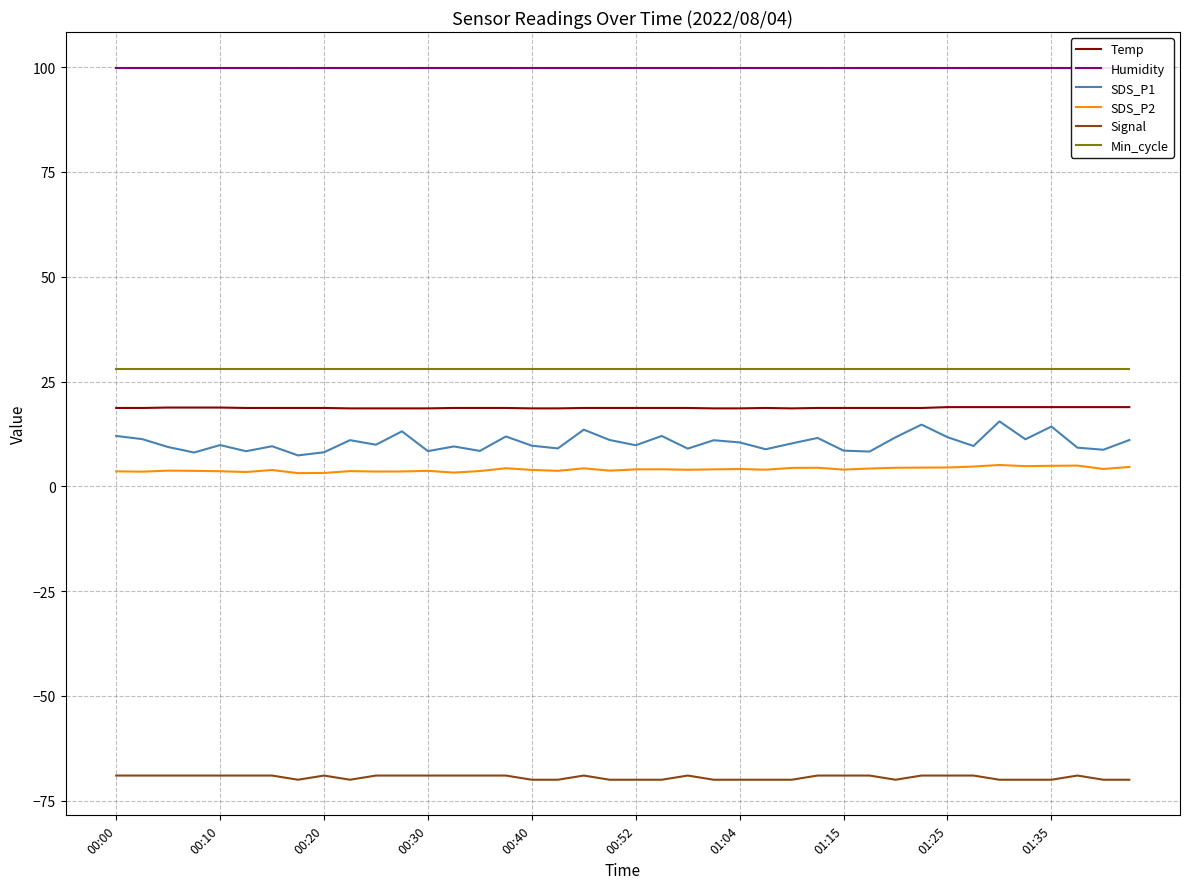

Reading left to right, what are all the values shown in this chart?

Temp: 18.7	18.7	18.8	18.8	18.8	18.7	18.7	18.7	18.7	18.6	18.6	18.6	18.6	18.7	18.7	18.7	18.6	18.6	18.7	18.7	18.7	18.7	18.7	18.6	18.6	18.7	18.6	18.7	18.7	18.7	18.7	18.7	18.9	18.9	18.9	18.9	18.9	18.9	18.9	18.9
Humidity: 99.9	99.9	99.9	99.9	99.9	99.9	99.9	99.9	99.9	99.9	99.9	99.9	99.9	99.9	99.9	99.9	99.9	99.9	99.9	99.9	99.9	99.9	99.9	99.9	99.9	99.9	99.9	99.9	99.9	99.9	99.9	99.9	99.9	99.9	99.9	99.9	99.9	99.9	99.9	99.9
SDS_P1: 12.0	11.3	9.4	8.1	9.8	8.4	9.6	7.4	8.1	11.0	9.9	13.1	8.4	9.5	8.4	11.9	9.7	9.1	13.5	11.1	9.8	12.0	9.0	11.0	10.5	8.8	10.2	11.6	8.5	8.3	11.7	14.7	11.7	9.6	15.5	11.2	14.3	9.2	8.7	11.1
SDS_P2: 3.6	3.5	3.8	3.7	3.6	3.4	3.9	3.1	3.2	3.6	3.5	3.5	3.7	3.3	3.6	4.3	3.9	3.7	4.3	3.8	4.0	4.1	4.0	4.0	4.1	4.0	4.4	4.4	4.0	4.2	4.4	4.5	4.5	4.7	5.1	4.8	4.9	5.0	4.2	4.6
Signal: -69.0	-69.0	-69.0	-69.0	-69.0	-69.0	-69.0	-70.0	-69.0	-70.0	-69.0	-69.0	-69.0	-69.0	-69.0	-69.0	-70.0	-70.0	-69.0	-70.0	-70.0	-70.0	-69.0	-70.0	-70.0	-70.0	-70.0	-69.0	-69.0	-69.0	-70.0	-69.0	-69.0	-69.0	-70.0	-70.0	-70.0	-69.0	-70.0	-70.0
Min_cycle: 28.0	28.0	28.0	28.0	28.0	28.0	28.0	28.0	28.0	28.0	28.0	28.0	28.0	28.0	28.0	28.0	28.0	28.0	28.0	28.0	28.0	28.0	28.0	28.0	28.0	28.0	28.0	28.0	28.0	28.0	28.0	28.0	28.0	28.0	28.0	28.0	28.0	28.0	28.0	28.0